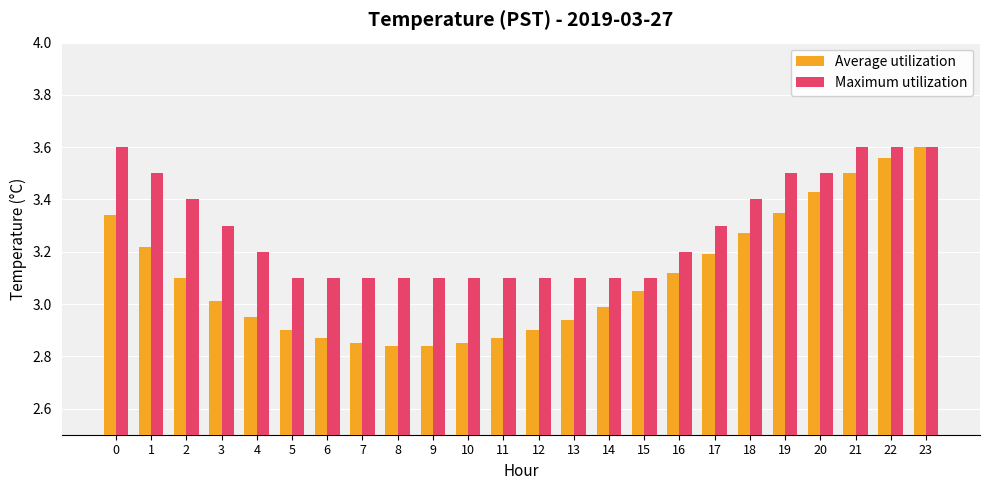

At which category is the sum across all series the highest?

23